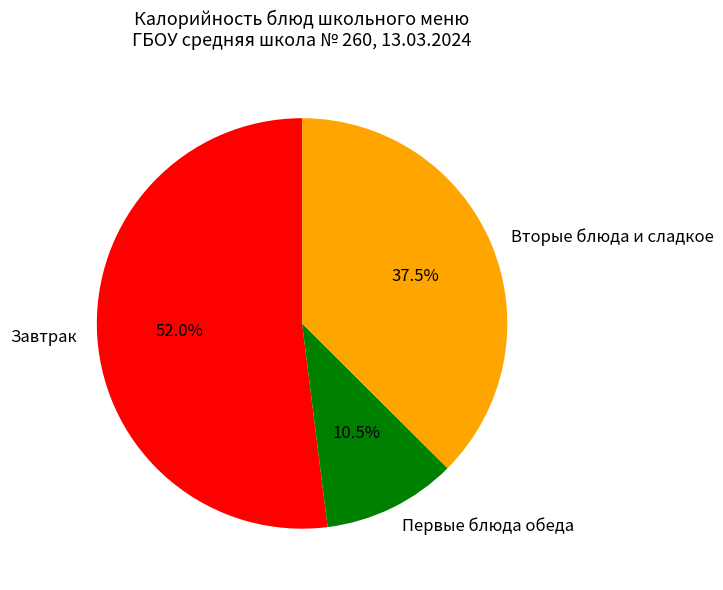

Is the sum of Вторые блюда и сладкое and Первые блюда обеда greater than half?

No